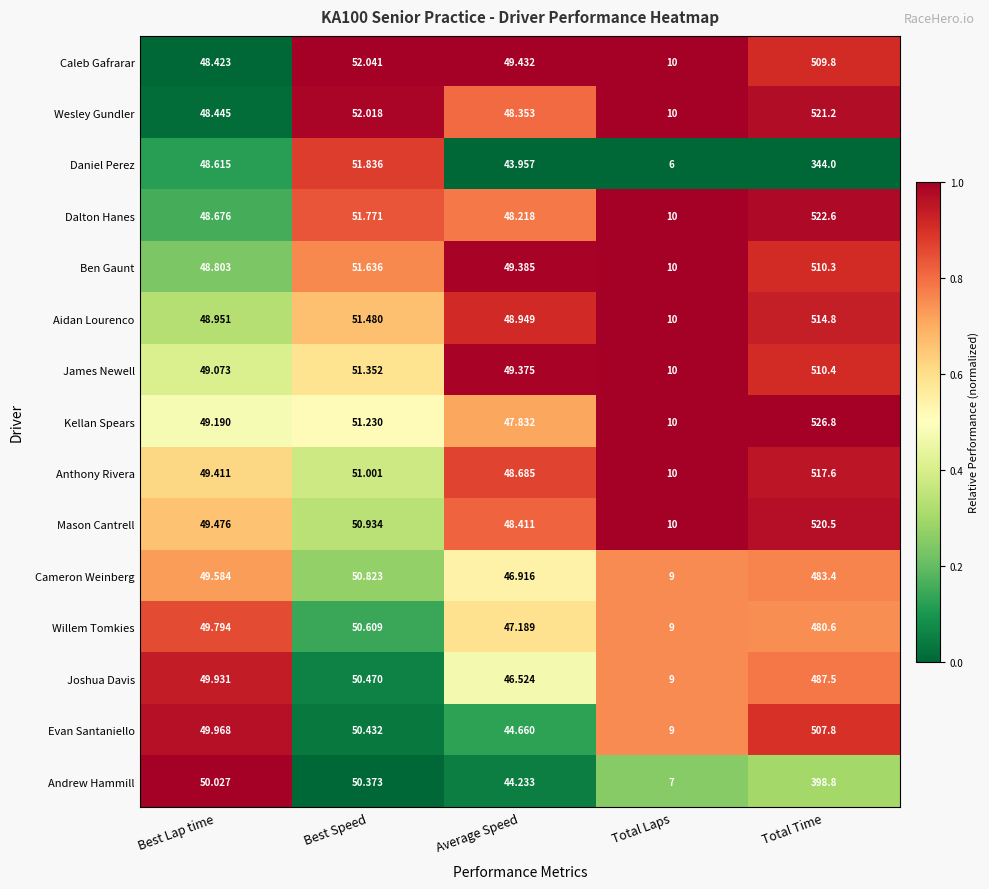

List the series in order of their peak value, highest first.

Kellan Spears, Dalton Hanes, Wesley Gundler, Mason Cantrell, Anthony Rivera, Aidan Lourenco, James Newell, Ben Gaunt, Caleb Gafrarar, Evan Santaniello, Joshua Davis, Cameron Weinberg, Willem Tomkies, Andrew Hammill, Daniel Perez